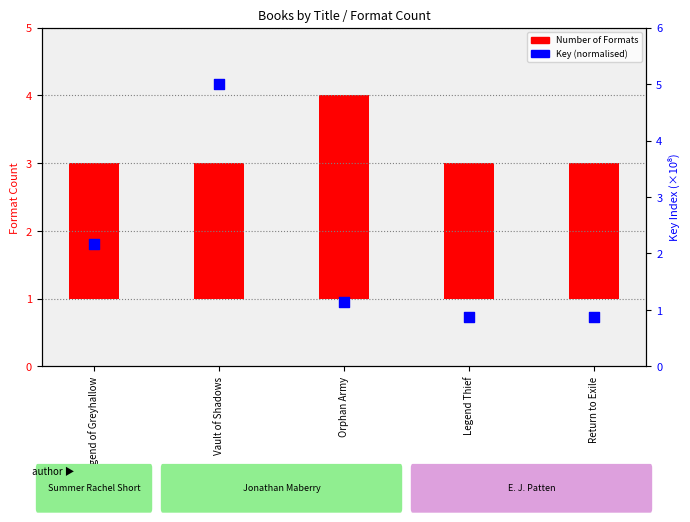

At which category is the sum across all series the highest?

Vault of Shadows